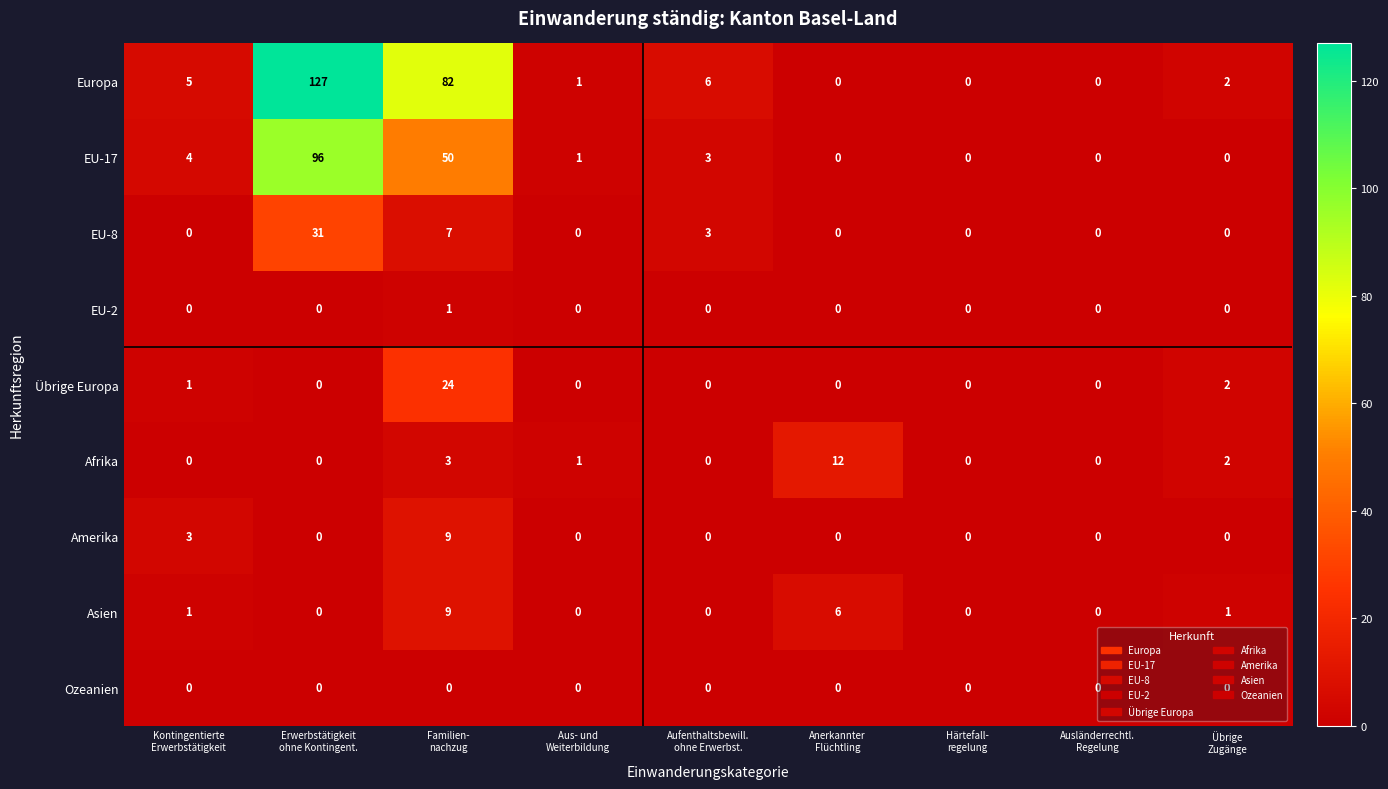

What is the highest value of the EU-17 series?

96